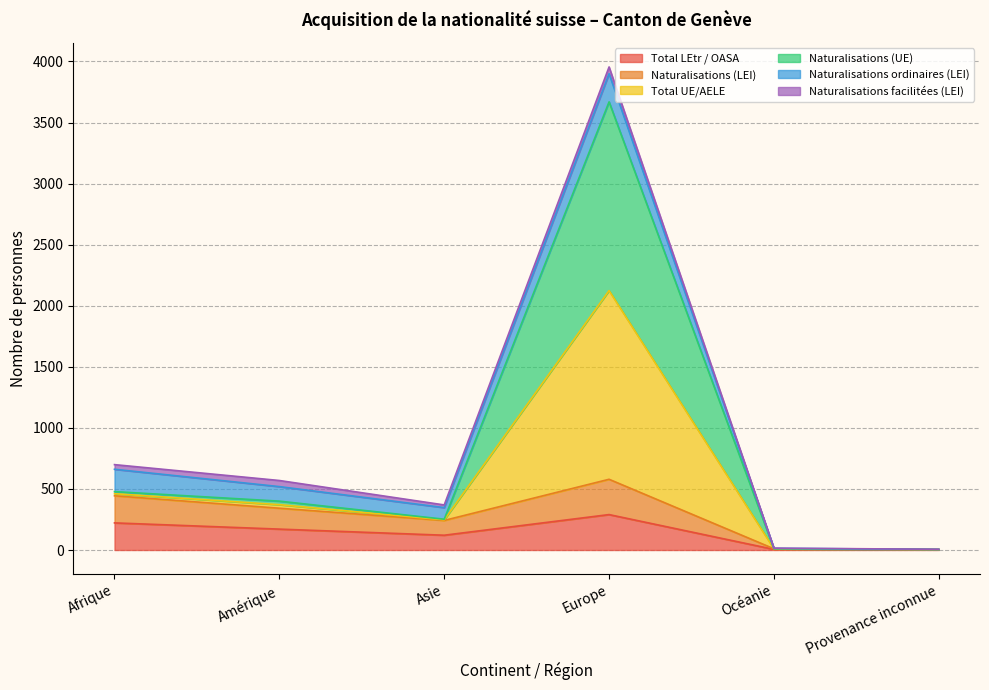

Where is the first local minimum for Naturalisations (UE)?

Asie